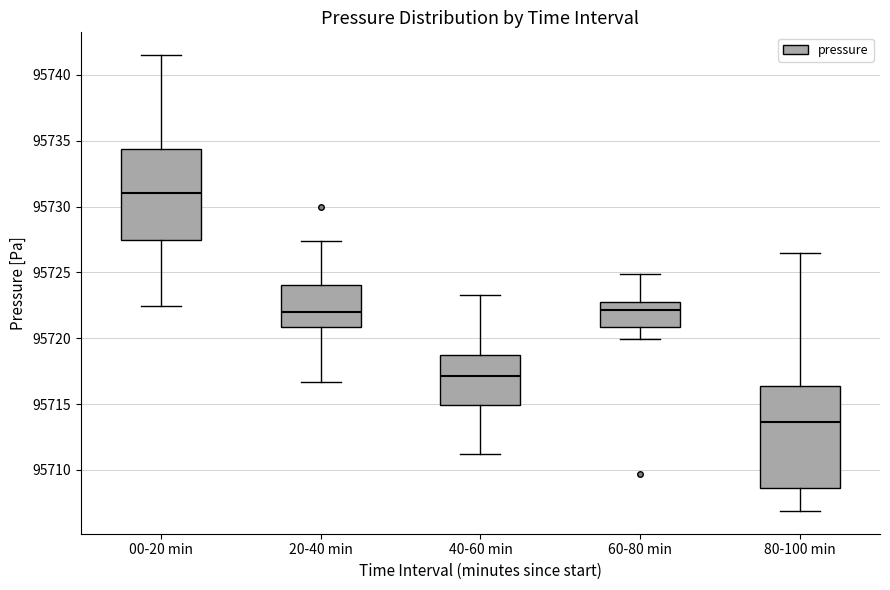

Reading left to right, read every box against the y-axis: the position of its median line, the range the box covers, and the ends of its whiskers. The values are not printed on the chart, so give them approximately, as read against the axis.

00-20 min: median 95731.0, box 95727.5 to 95734.5, whiskers 95722.5 to 95741.5
20-40 min: median 95722.0, box 95721.0 to 95724.0, whiskers 95716.5 to 95727.5
40-60 min: median 95717.0, box 95715.0 to 95718.5, whiskers 95711.0 to 95723.5
60-80 min: median 95722.0, box 95721.0 to 95723.0, whiskers 95720.0 to 95725.0
80-100 min: median 95713.5, box 95708.5 to 95716.5, whiskers 95707.0 to 95726.5